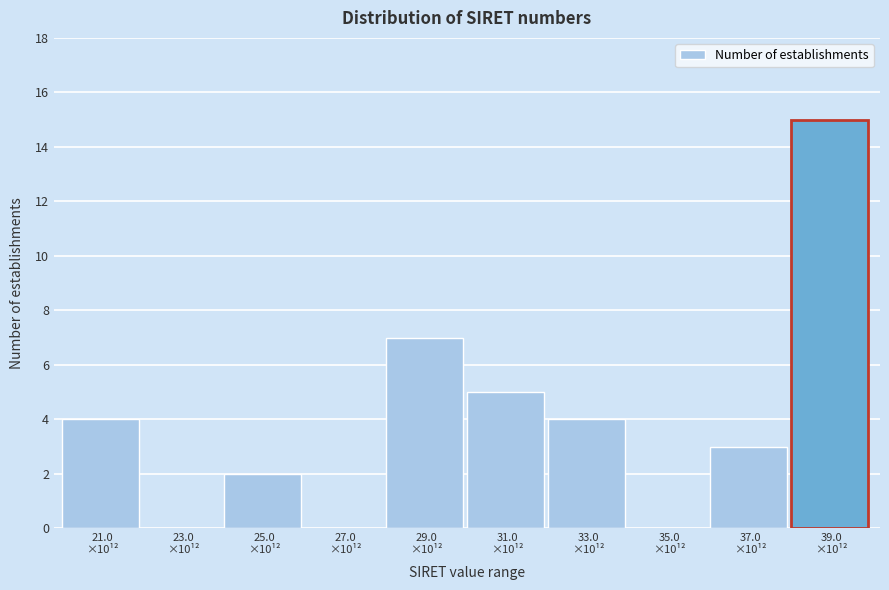

What is the greatest value displayed?

15